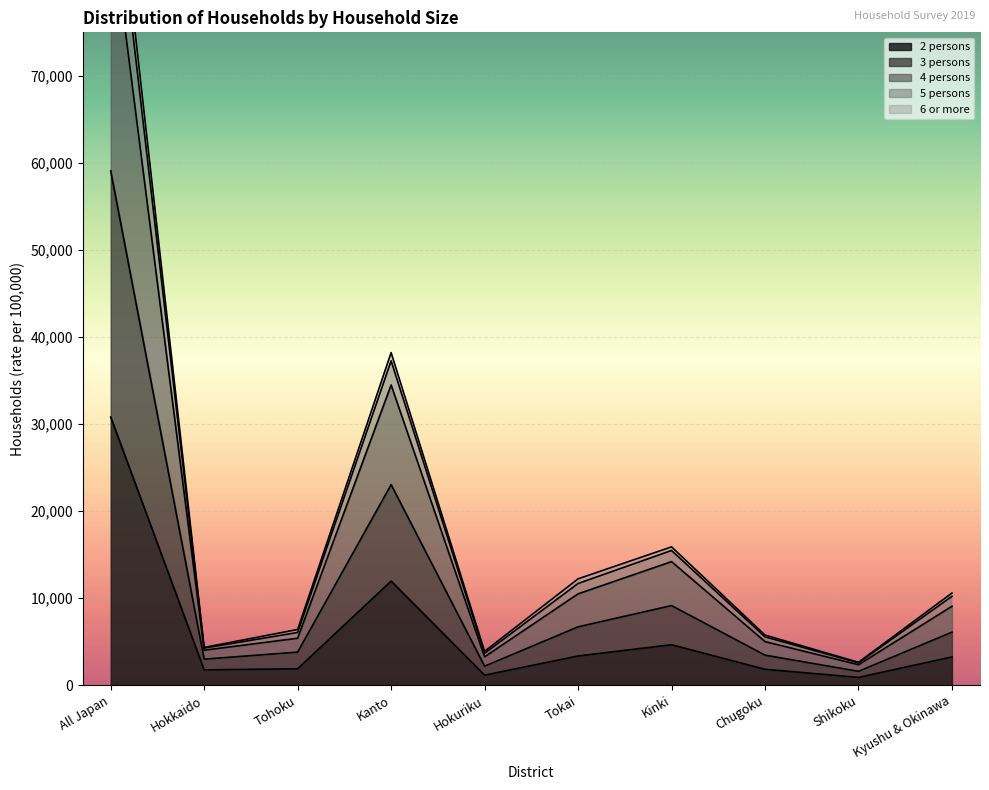

True or false: 2 persons has a value of 11979 at All Japan.

False